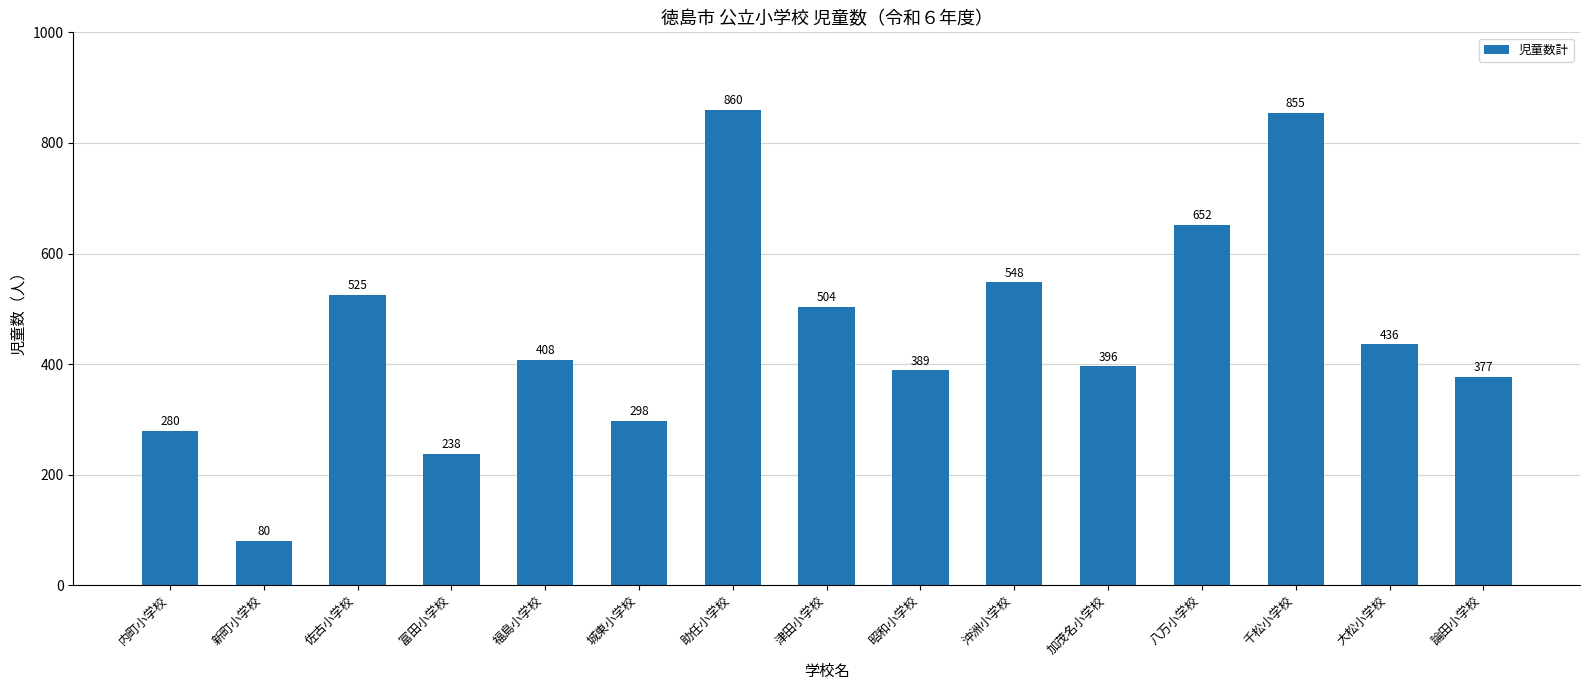

At which label does the data first exceed 408?

佐古小学校